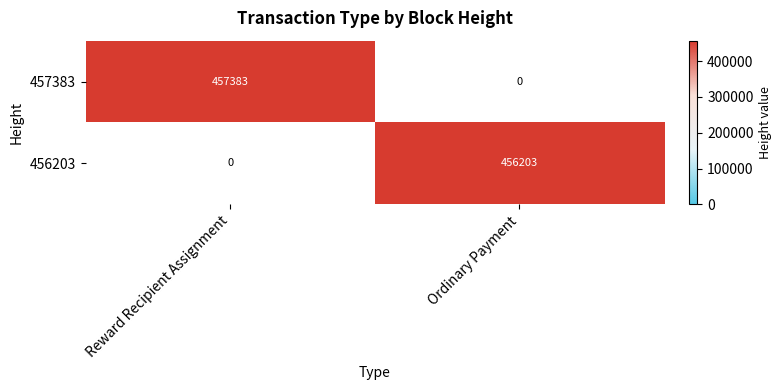

Count the number of data series in this chart.

2